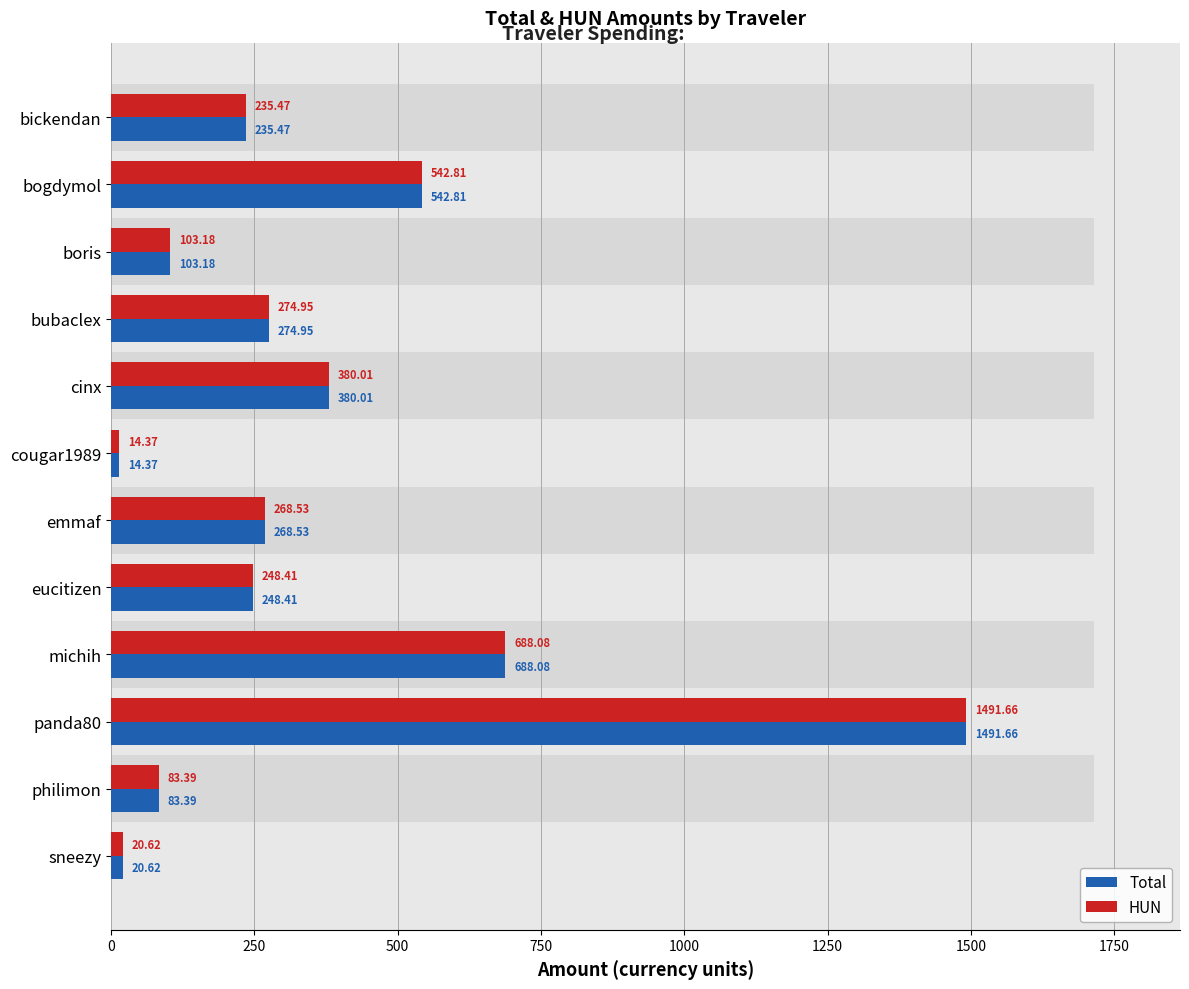

What is the sum of all Total values?

4351.5